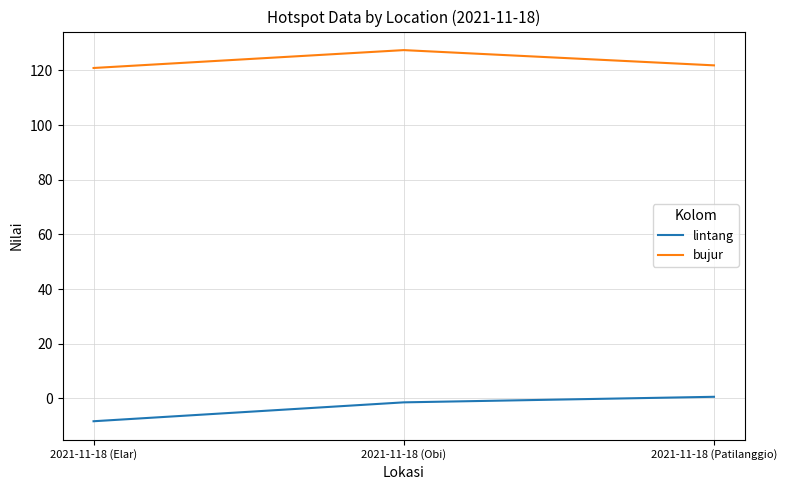

At which label does bujur reach its peak?

2021-11-18 (Obi)